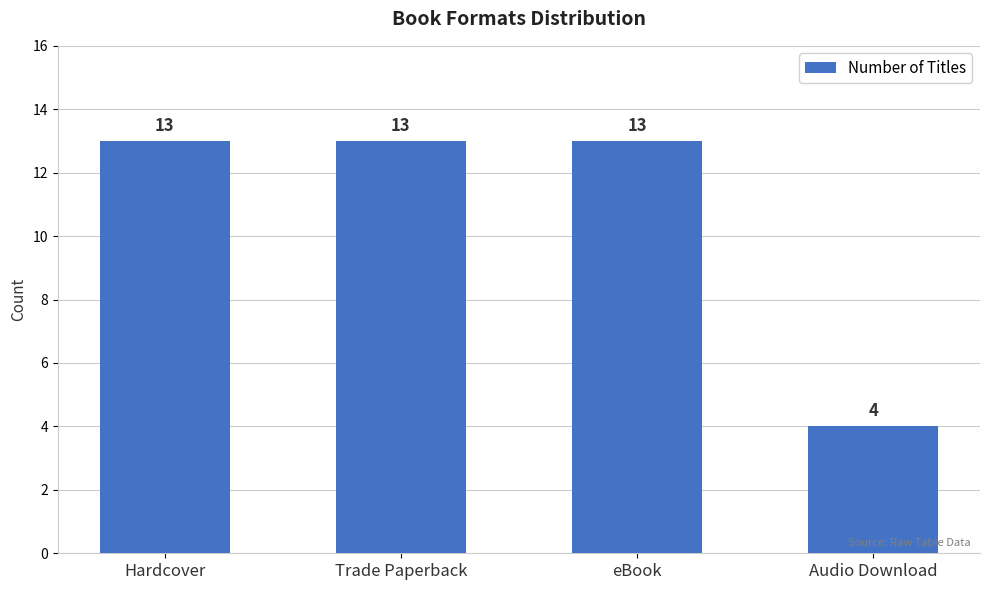

Does the chart contain stacked bars?

No